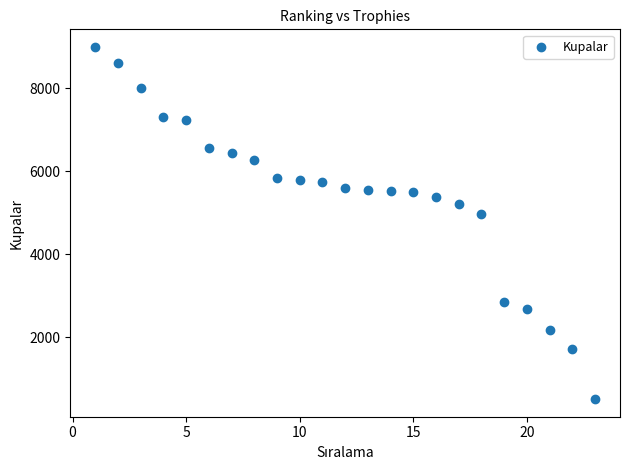

What is the range of Y values (max minus min)?

8497